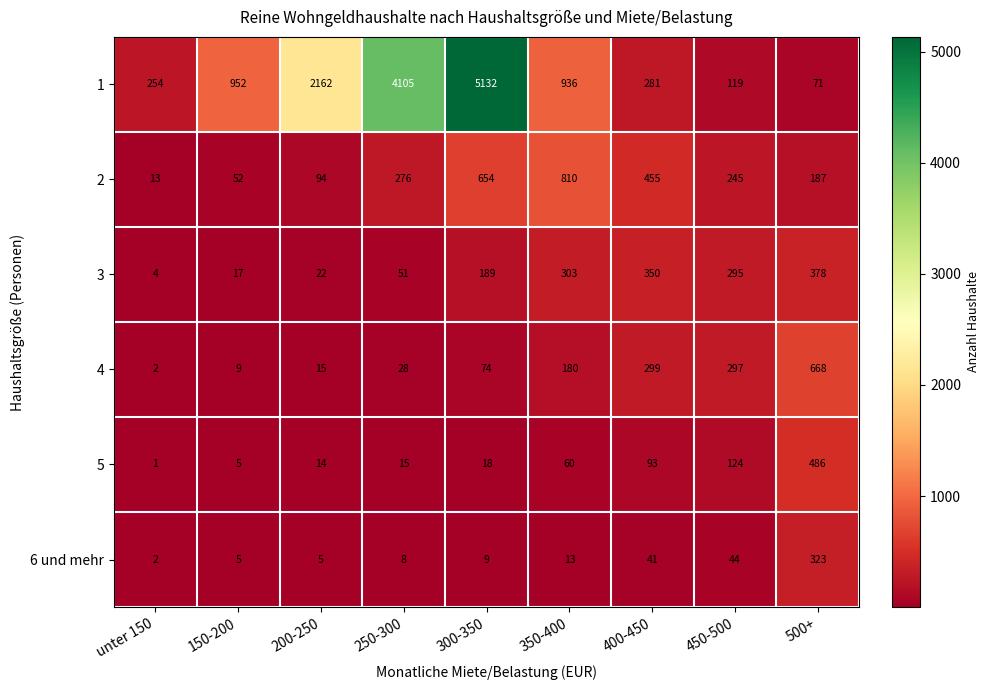

The 4 series shows 1041 at 500+. True or false?

False